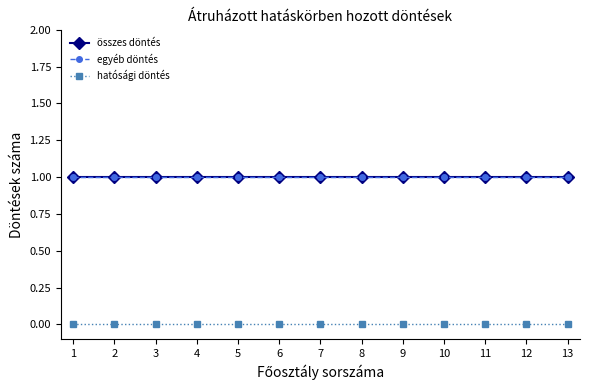

Reading left to right, list all the values displayed in this chart.

összes döntés: 1	1	1	1	1	1	1	1	1	1	1	1	1
egyéb döntés: 1	1	1	1	1	1	1	1	1	1	1	1	1
hatósági döntés: 0	0	0	0	0	0	0	0	0	0	0	0	0